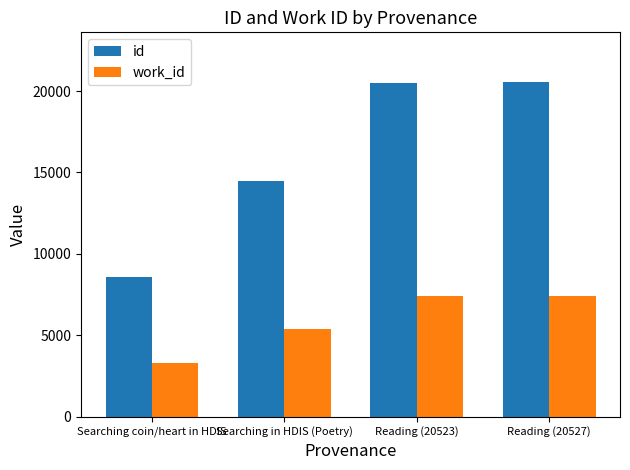

List the series in order of their peak value, highest first.

id, work_id